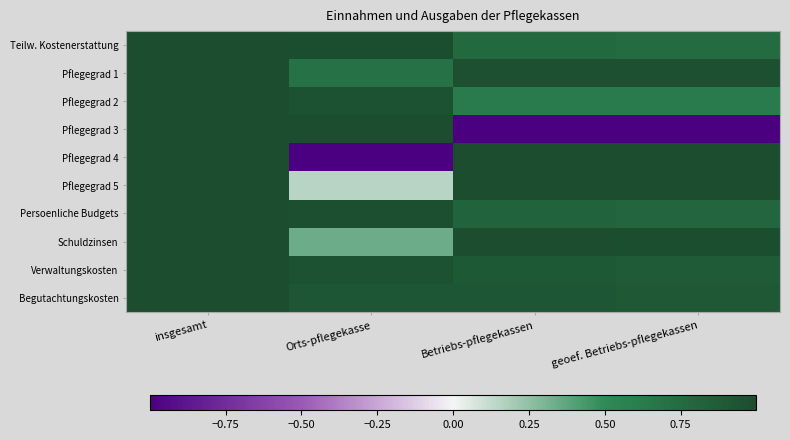

What is the difference between the highest and lowest values at geoef. Betriebs-pflegekassen?

2.0